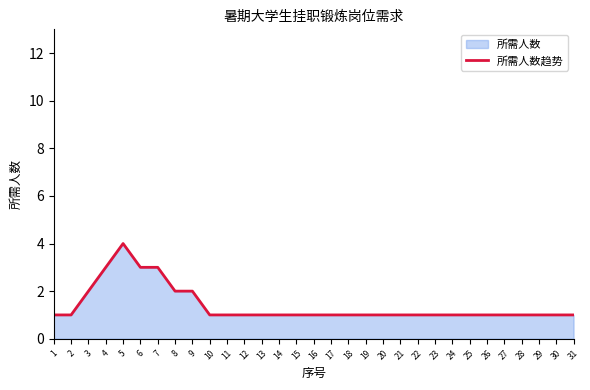

How many series are shown in this chart?

1